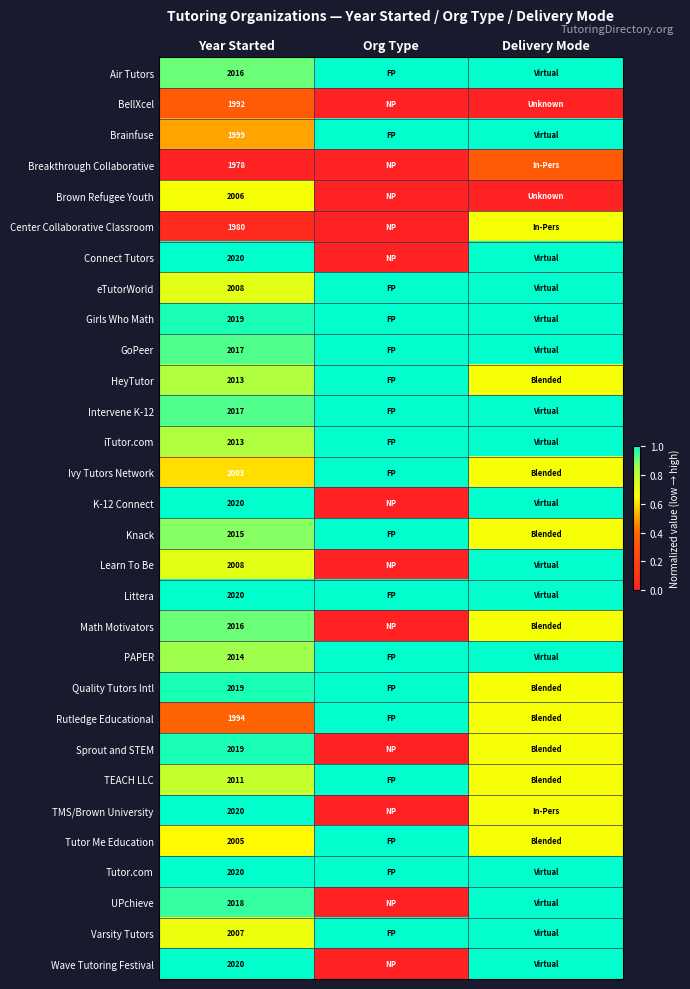

Count the number of data series in this chart.

30